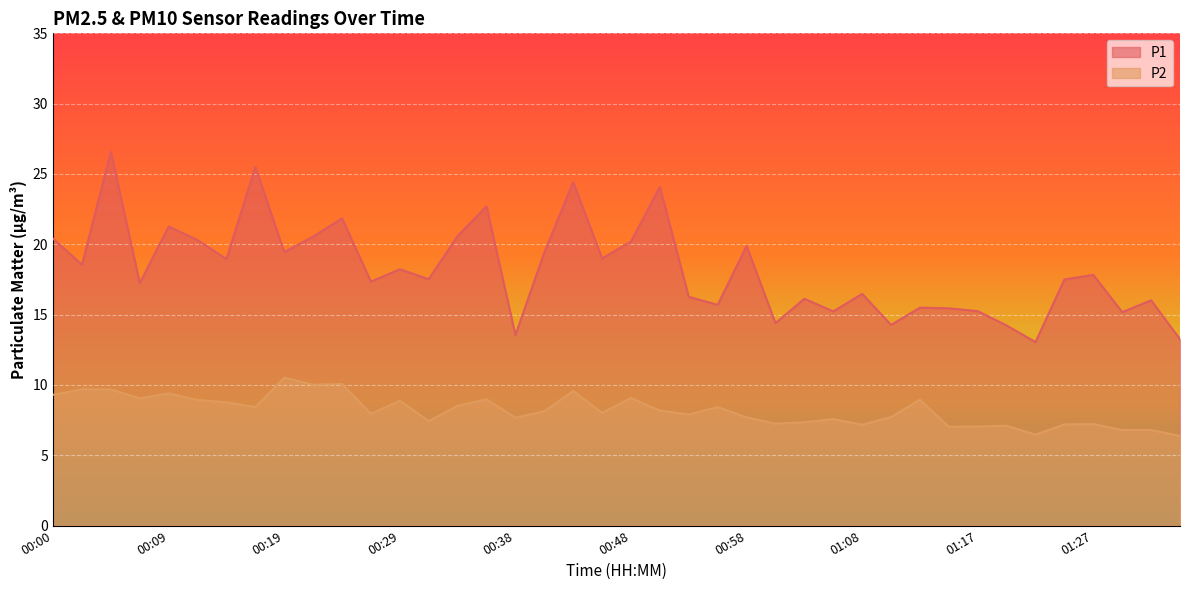

What is the total value across all series at 01:15?

22.5